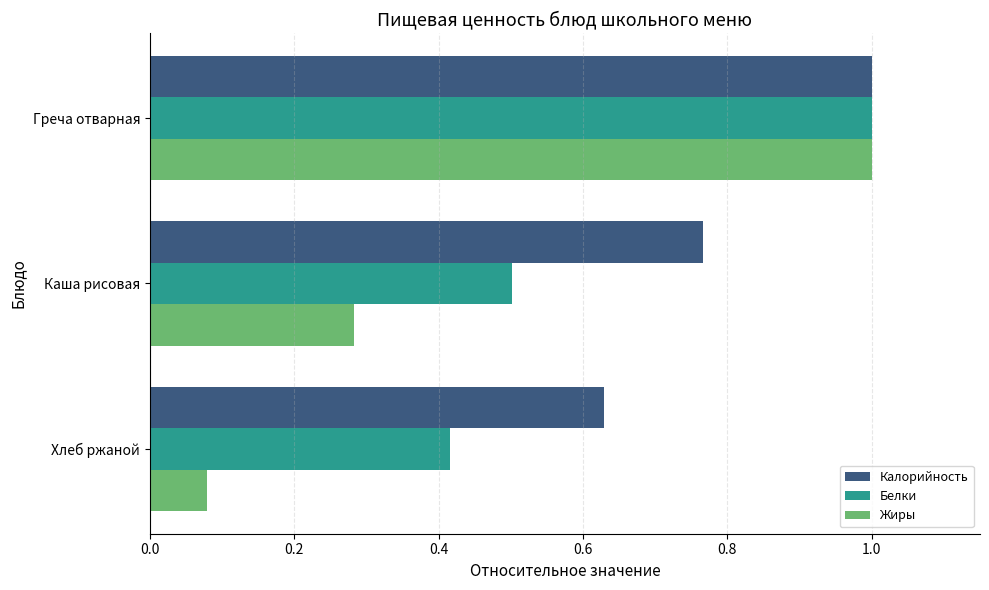

Which series has the widest spread of values?

Жиры